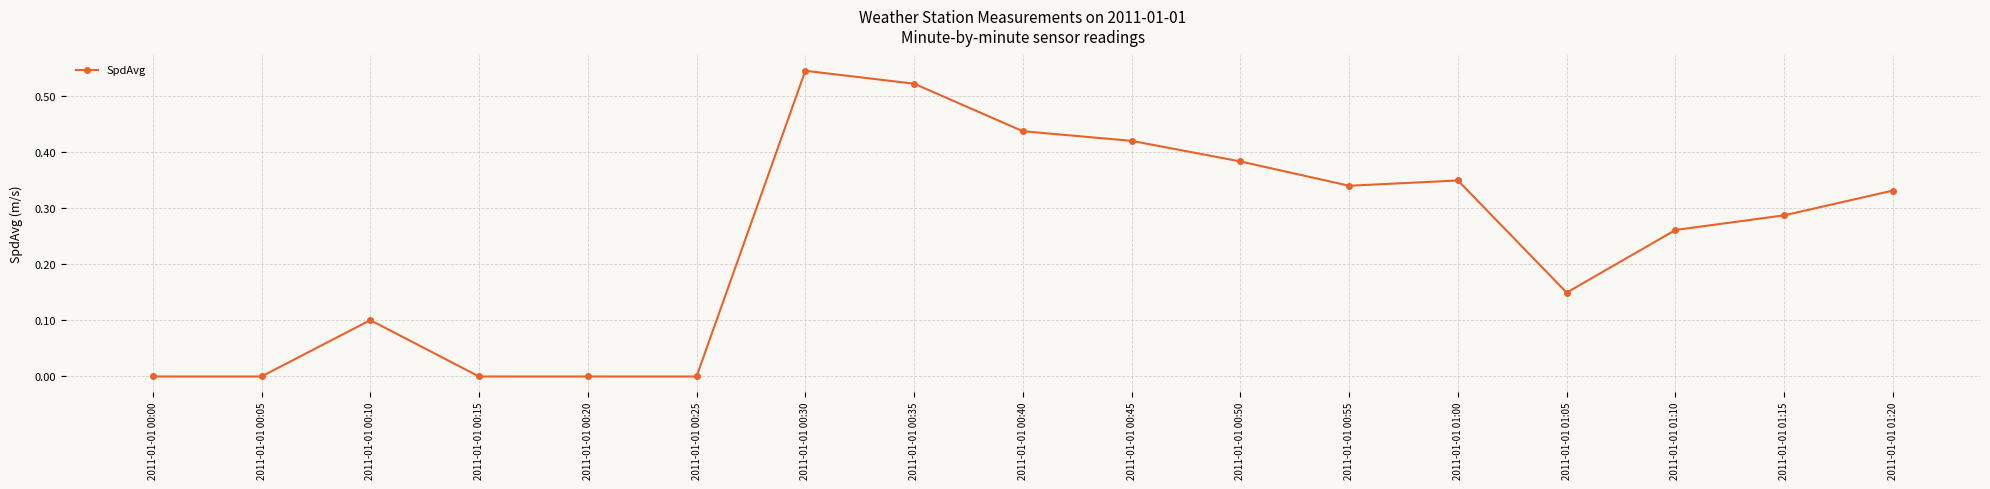

What is the label of the 8th point from the right?

2011-01-01 00:45